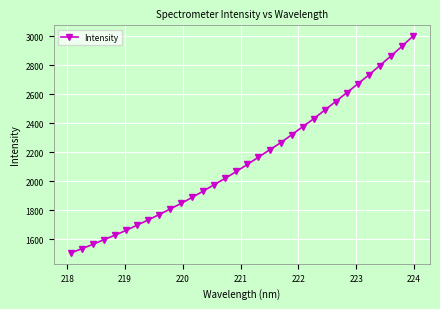

What is the maximum value shown in the chart?

3001.5